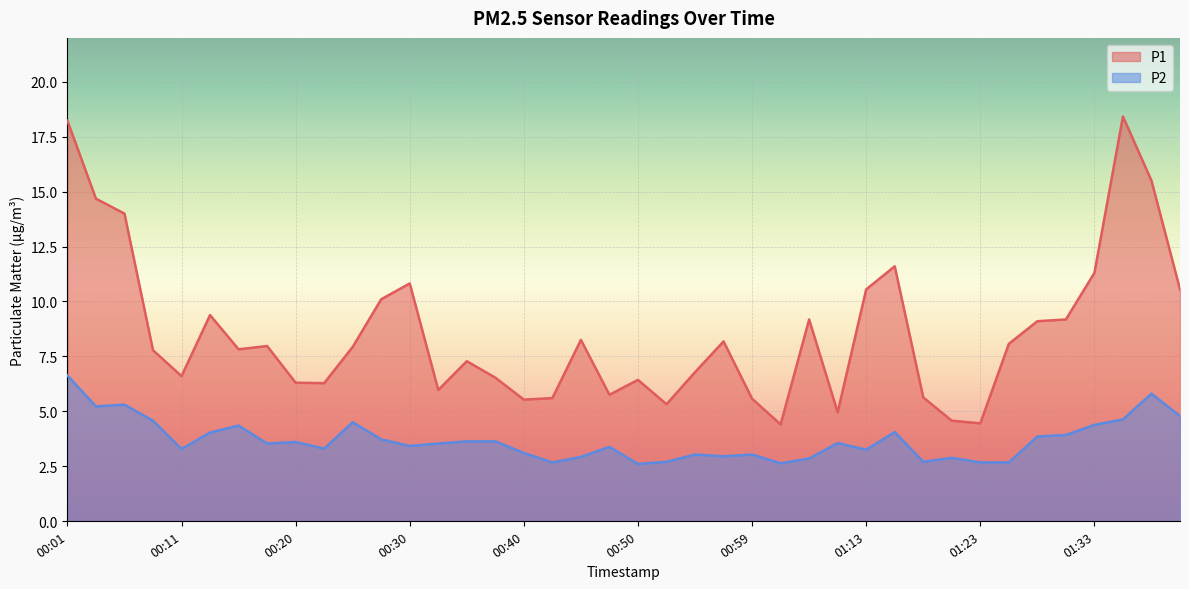

Where is P1 nearest to the value 11?

00:30